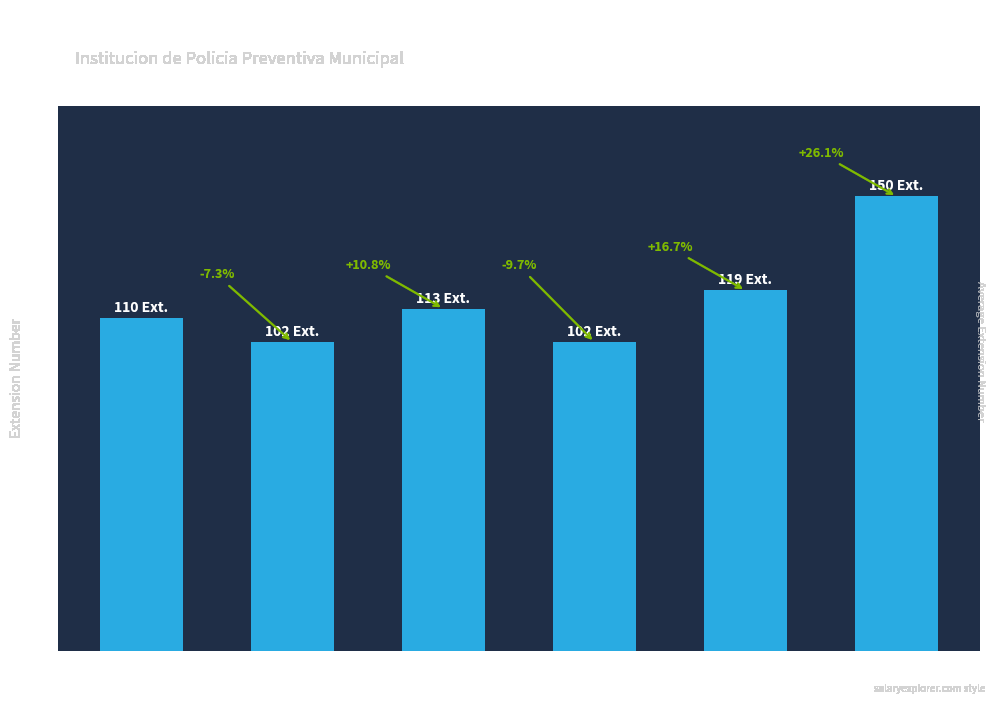

Rank the categories by value from lowest to highest.

2 to 5, 10 to 15, < 2 Years, 5 to 10, 15 to 20, 20+ Years